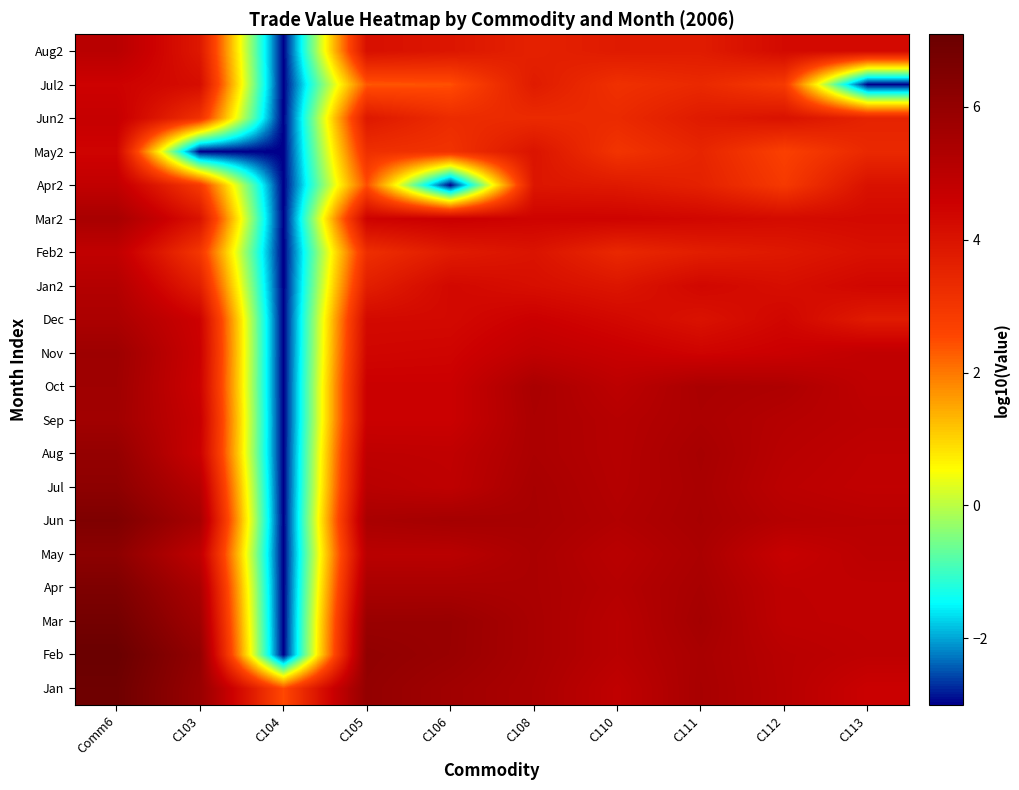

Reading left to right, what are all the values shown in this chart?

Jan: Comm6=7.0	C103=5.9	C104=2.5	C105=6.0	C106=5.7	C108=5.4	C110=4.9	C111=5.5	C112=5.1	C113=4.6
Feb: Comm6=7.1	C103=6.0	C104=-3.0	C105=6.1	C106=5.9	C108=5.4	C110=5.0	C111=5.5	C112=5.1	C113=4.9
Mar: Comm6=6.8	C103=5.7	C104=-3.0	C105=5.9	C106=5.9	C108=5.4	C110=5.0	C111=5.6	C112=4.9	C113=4.9
Apr: Comm6=6.6	C103=5.4	C104=-3.0	C105=5.4	C106=5.4	C108=5.4	C110=5.1	C111=5.5	C112=4.9	C113=4.9
May: Comm6=6.2	C103=4.9	C104=-3.0	C105=5.0	C106=5.0	C108=5.4	C110=5.0	C111=5.4	C112=4.7	C113=5.0
Jun: Comm6=6.6	C103=5.5	C104=-3.0	C105=5.5	C106=5.6	C108=5.5	C110=5.2	C111=5.5	C112=5.1	C113=5.1
Jul: Comm6=6.2	C103=5.1	C104=-3.0	C105=5.1	C106=4.9	C108=5.5	C110=5.2	C111=5.5	C112=5.0	C113=4.8
Aug: Comm6=6.0	C103=4.6	C104=-3.0	C105=4.9	C106=4.9	C108=5.4	C110=5.1	C111=5.5	C112=5.1	C113=4.9
Sep: Comm6=5.7	C103=4.7	C104=-3.0	C105=4.6	C106=4.6	C108=5.4	C110=5.1	C111=5.4	C112=5.1	C113=5.0
Oct: Comm6=5.7	C103=4.5	C104=-3.0	C105=4.6	C106=4.6	C108=5.4	C110=5.0	C111=5.4	C112=5.3	C113=4.9
Nov: Comm6=5.8	C103=4.6	C104=-3.0	C105=4.4	C106=4.4	C108=4.9	C110=4.7	C111=4.5	C112=4.6	C113=4.8
Dec: Comm6=5.4	C103=4.5	C104=-3.0	C105=4.3	C106=4.3	C108=4.6	C110=4.3	C111=4.0	C112=4.4	C113=3.8
Jan2: Comm6=5.2	C103=3.7	C104=-3.0	C105=3.7	C106=4.3	C108=4.1	C110=3.9	C111=4.4	C112=4.1	C113=4.4
Feb2: Comm6=4.8	C103=3.0	C104=-3.0	C105=3.2	C106=3.8	C108=4.0	C110=3.4	C111=3.7	C112=3.8	C113=4.1
Mar2: Comm6=5.5	C103=4.0	C104=-3.0	C105=4.5	C106=4.6	C108=4.5	C110=4.5	C111=4.4	C112=4.2	C113=4.3
Apr2: Comm6=4.8	C103=2.9	C104=-3.0	C105=2.4	C106=-3.0	C108=3.9	C110=3.8	C111=3.6	C112=2.9	C113=4.0
May2: Comm6=4.5	C103=-3.0	C104=-3.0	C105=3.2	C106=3.1	C108=4.0	C110=3.0	C111=3.5	C112=2.7	C113=3.4
Jun2: Comm6=4.7	C103=3.1	C104=-3.0	C105=3.8	C106=3.3	C108=3.3	C110=3.3	C111=3.8	C112=4.0	C113=3.5
Jul2: Comm6=4.5	C103=4.2	C104=-3.0	C105=2.4	C106=2.4	C108=3.8	C110=3.1	C111=3.4	C112=2.9	C113=-3.0
Aug2: Comm6=5.1	C103=3.9	C104=-3.0	C105=4.1	C106=3.9	C108=3.6	C110=3.8	C111=3.8	C112=4.3	C113=4.3